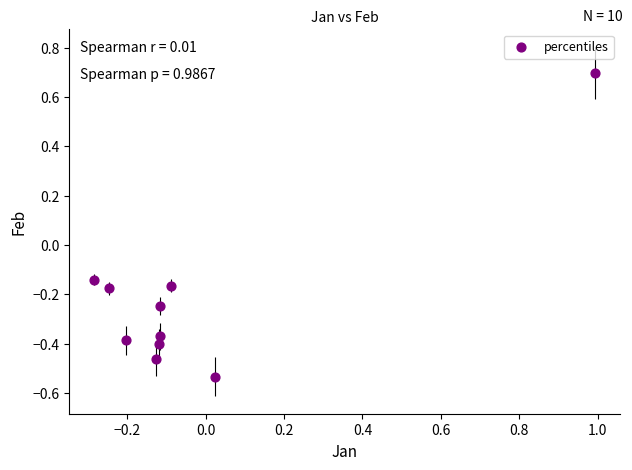

What is the range of X values (max minus min)?

1.3